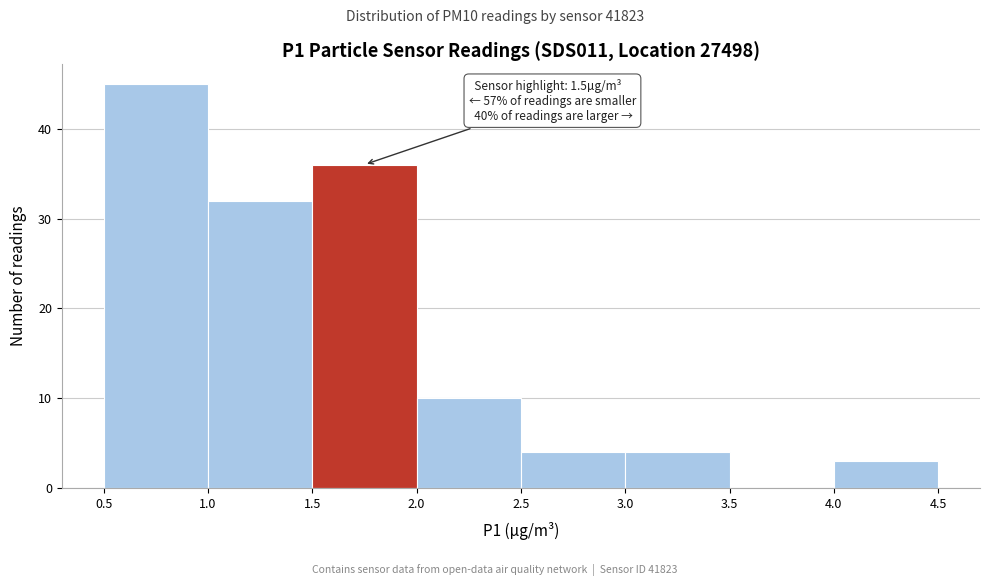

Which range on the x-axis has the tallest bar?

0.5 to 1.0